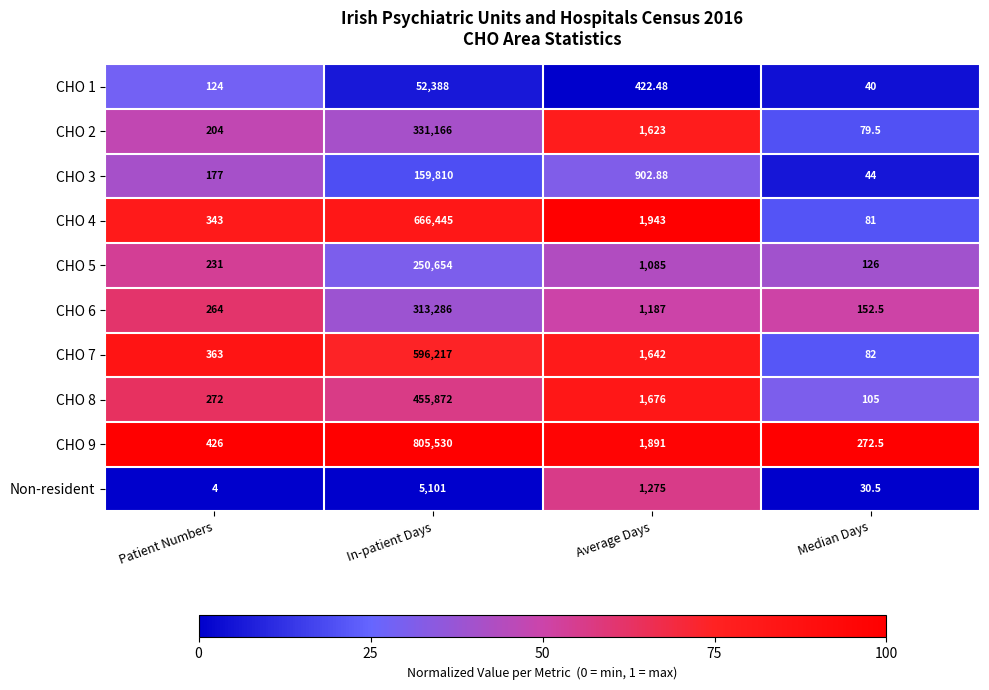

At which label does CHO 5 reach its minimum?

Median Days